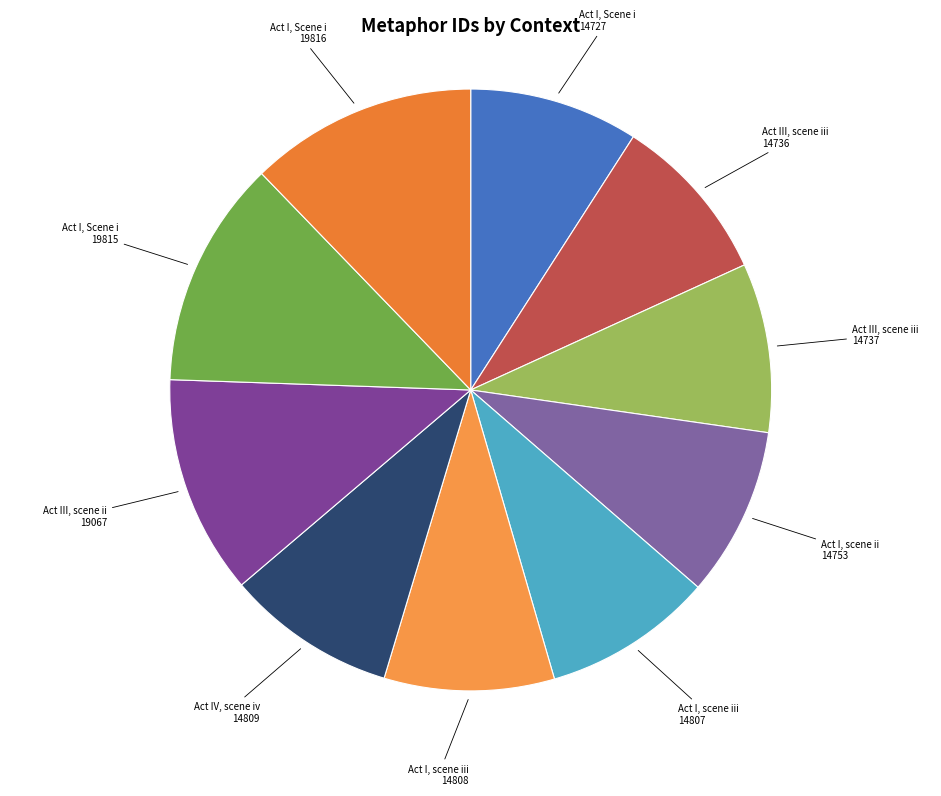

Count the number of slices in the pie.

10